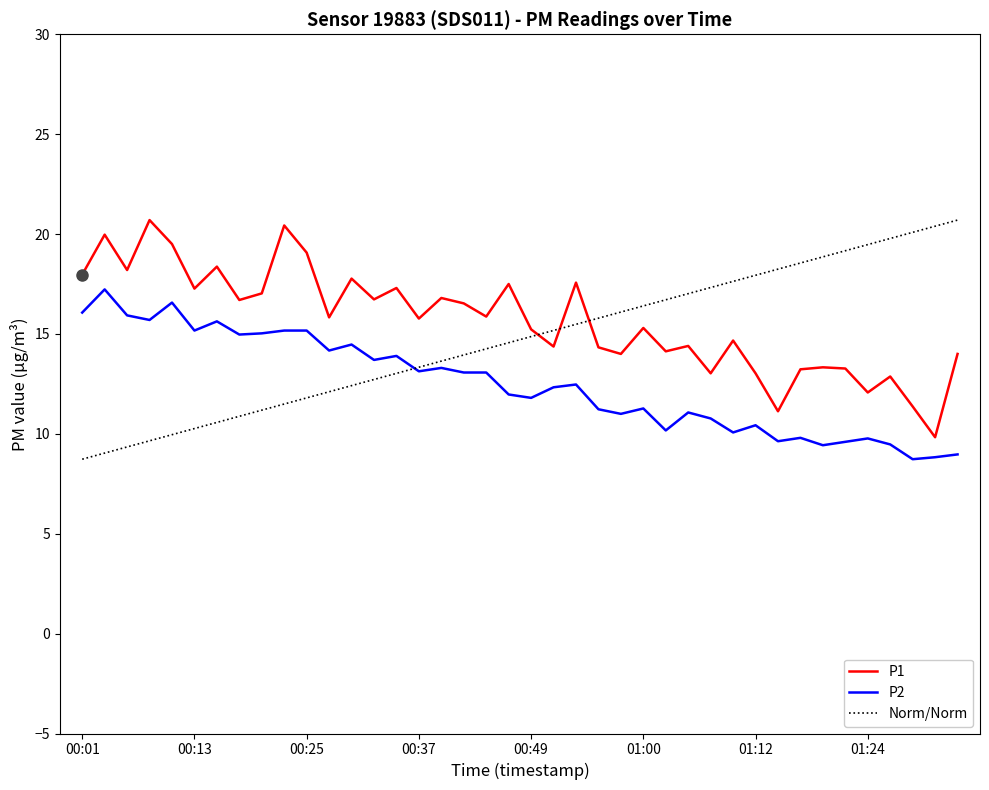

List the series in order of their overall mean, lowest first.

P2, Norm/Norm, P1